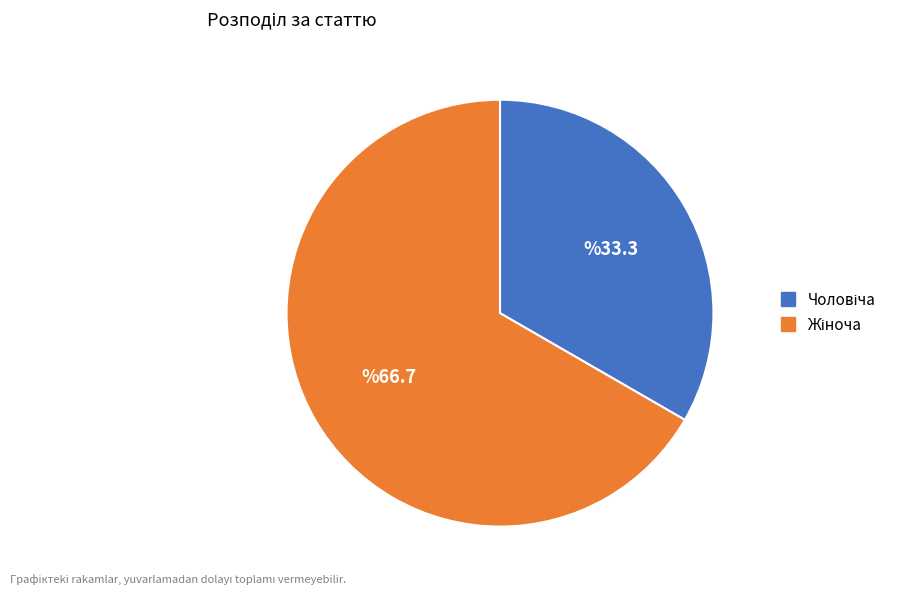

Is there any slice that represents more than half of the pie?

Yes